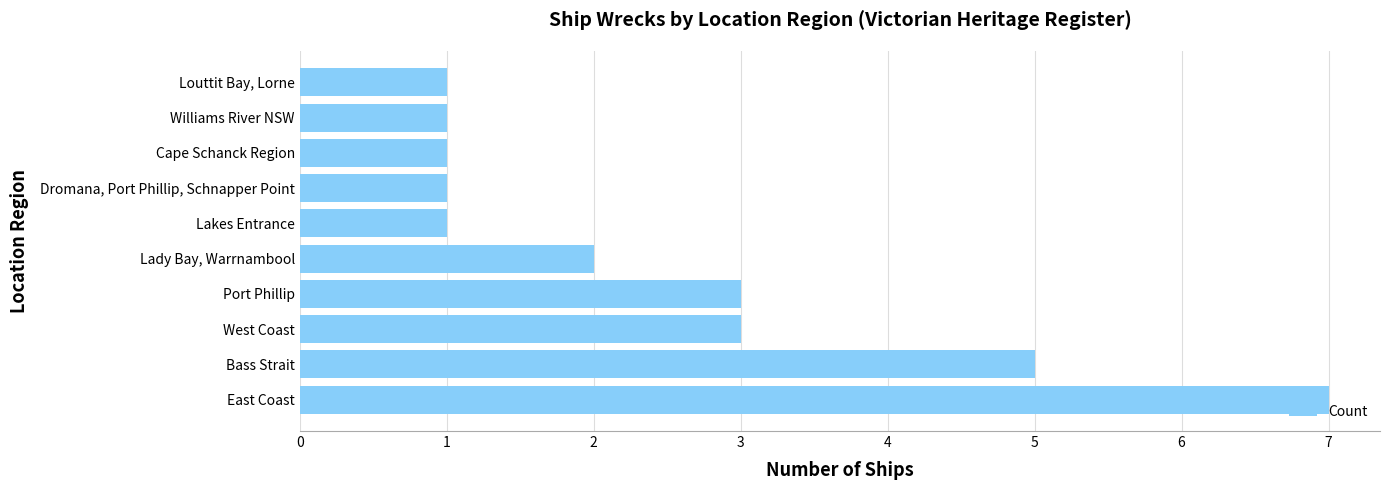

What is the difference between the values at Cape Schanck Region and East Coast?

6